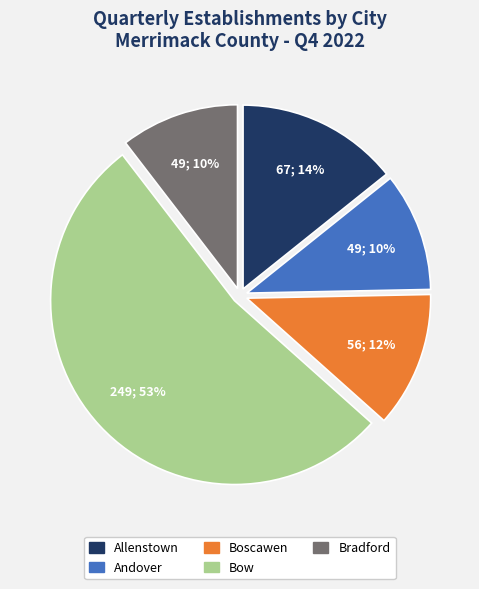

How many slices are in this pie chart?

5